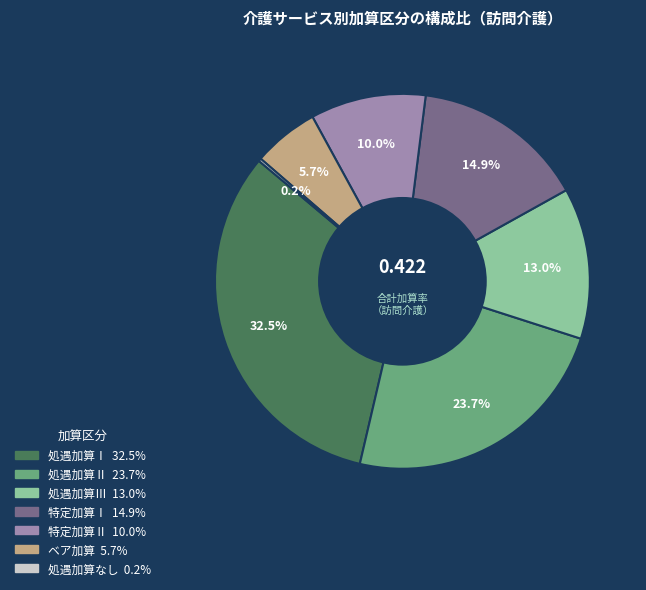

Does any single category account for the majority?

No